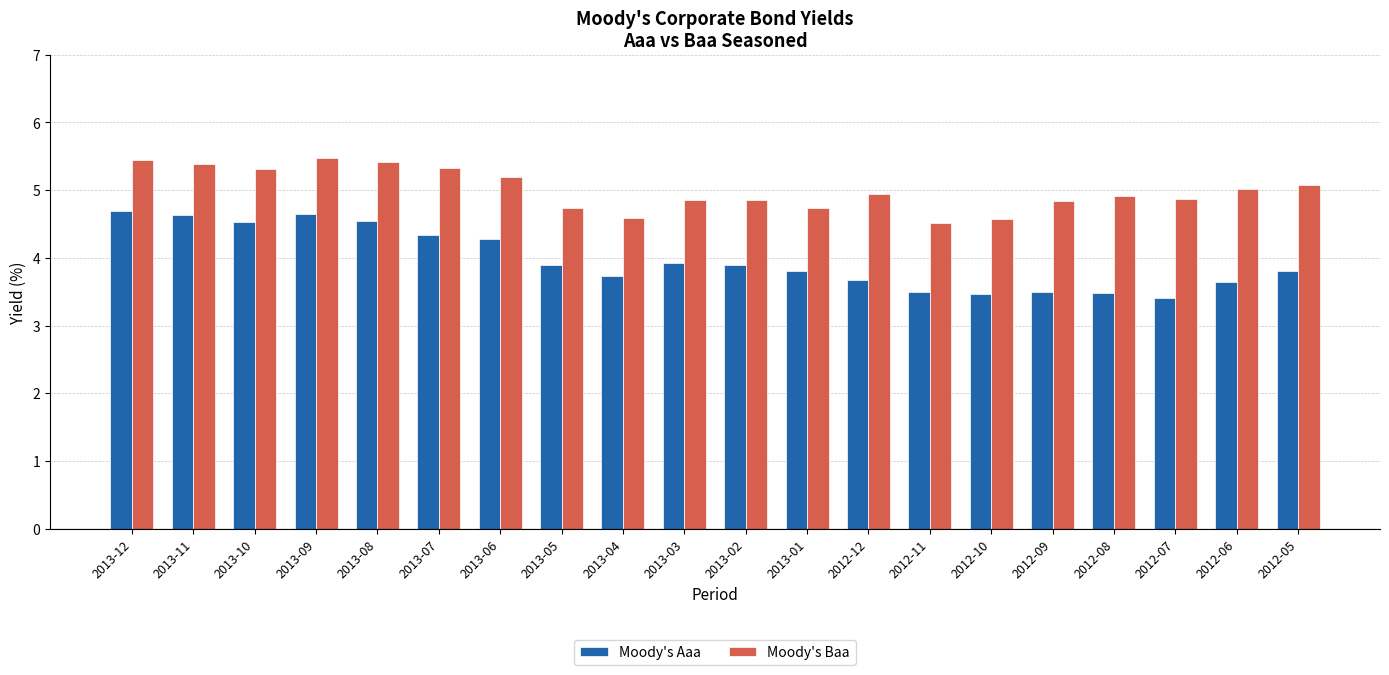

What is the label of the 11th bar from the right?

2013-03